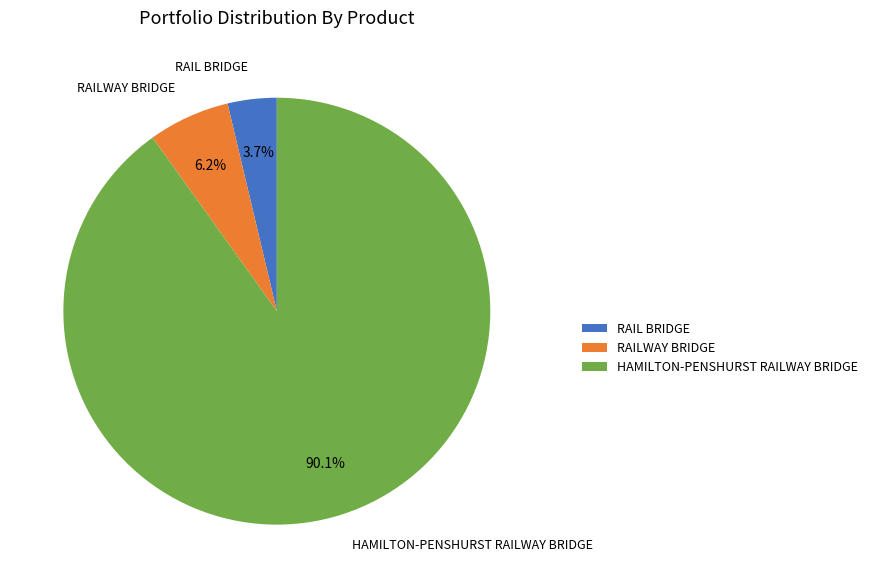

To the nearest percent, what is the average slice percentage?

33%